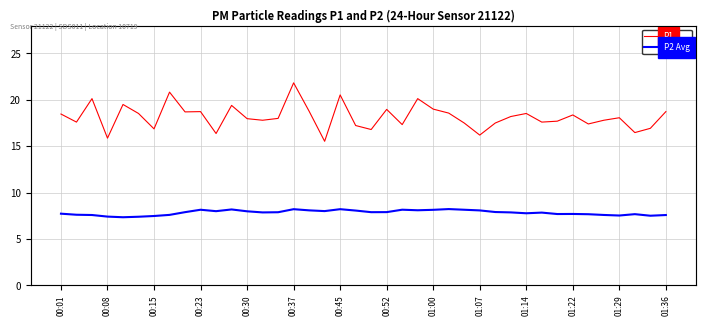

The P2 Avg series shows 7.5 at 01:29. True or false?

True